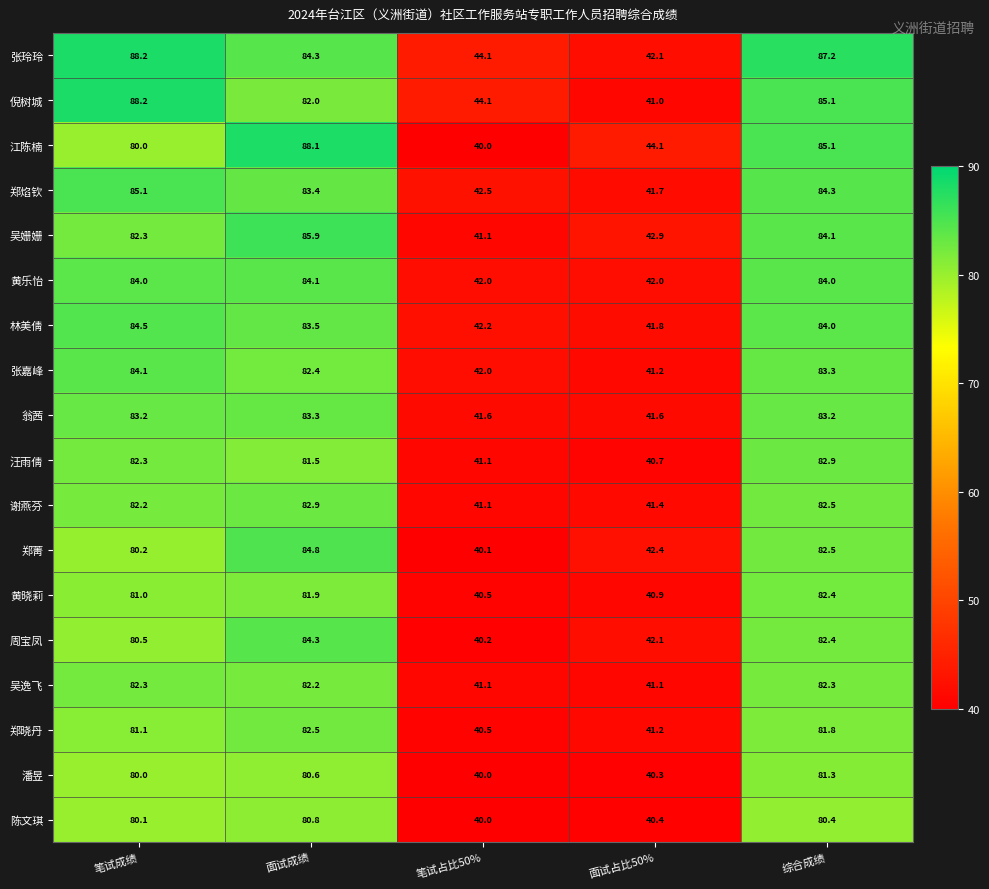

At how many categories does at least one series exceed 48?

3